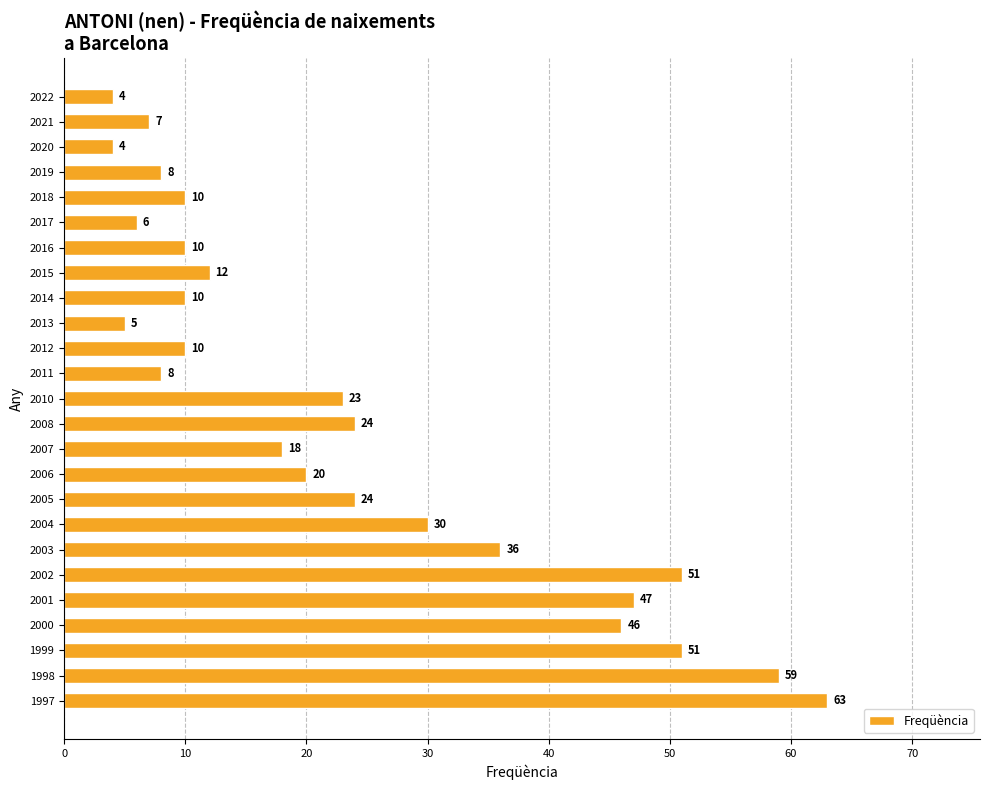

How many values are below 18?

12